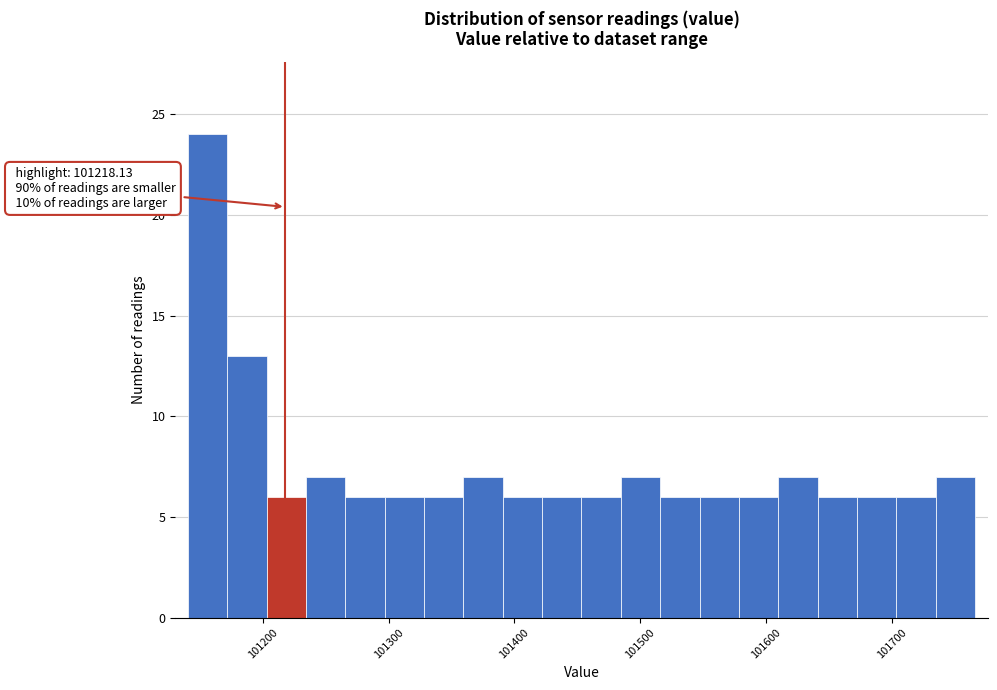

Around what value on the x-axis is the tallest bar? Give the approximate position of its centre, as read against the axis.

101160